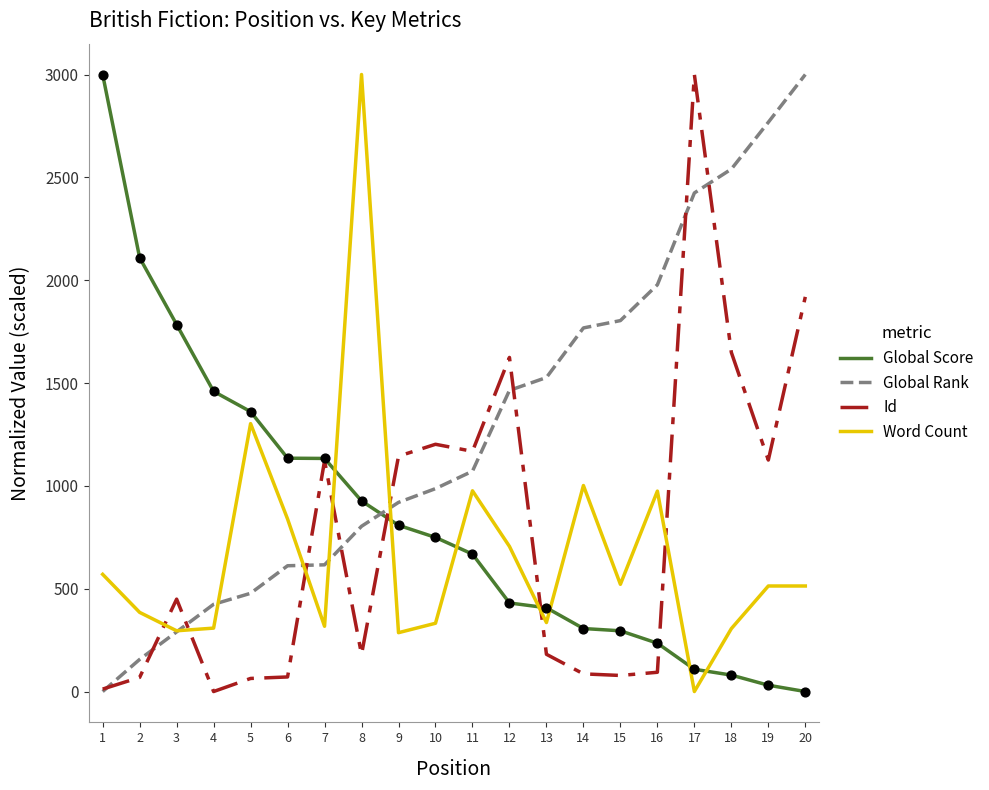

Which series has the largest total across all categories?

Global Rank